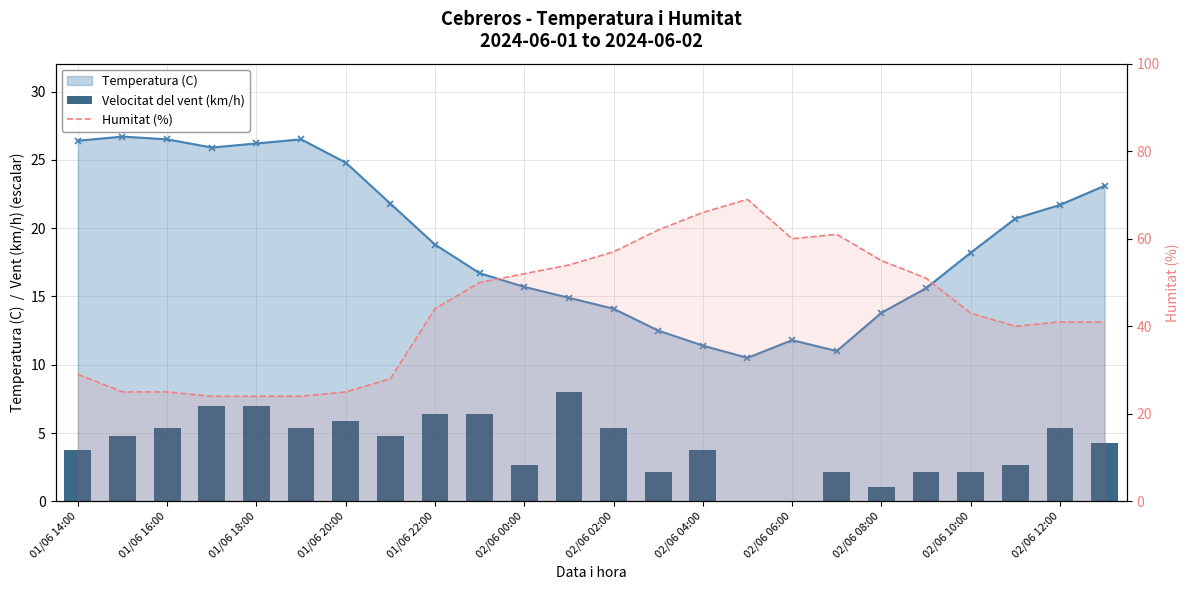

Is it true that Temperatura (C) equals 26.4 at 01/06 14:00?

True